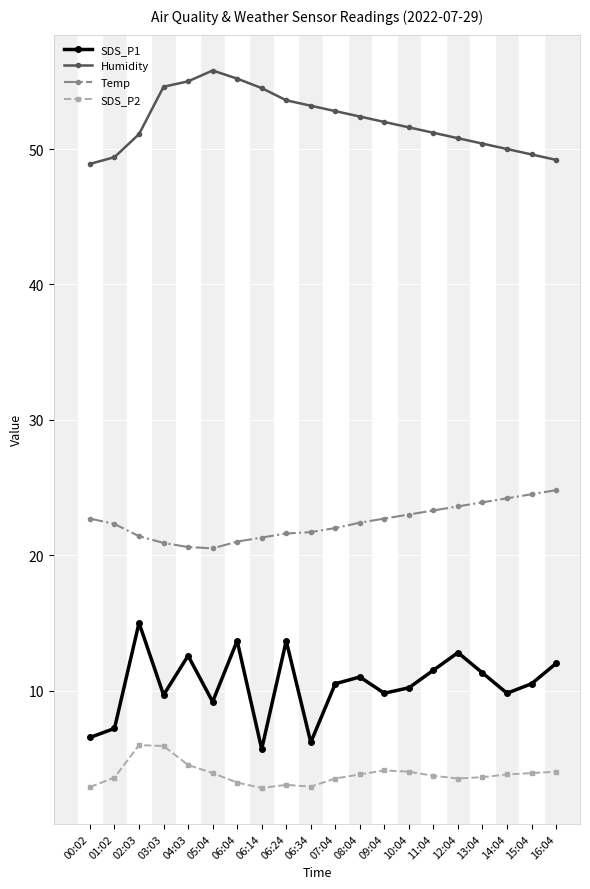

Rank the series at 06:04 from lowest to highest value.

SDS_P2, SDS_P1, Temp, Humidity